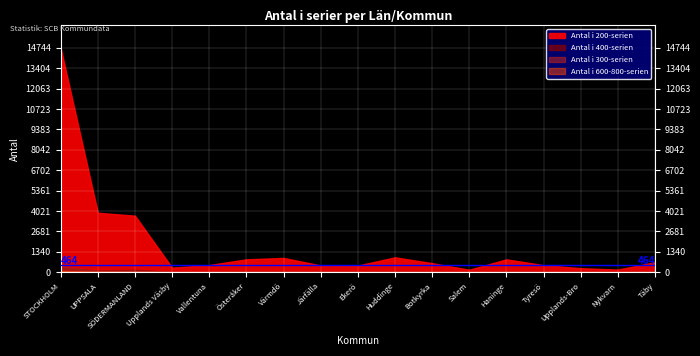

How many intersections are there between Antal i 400-serien and Antal i 300-serien?

5